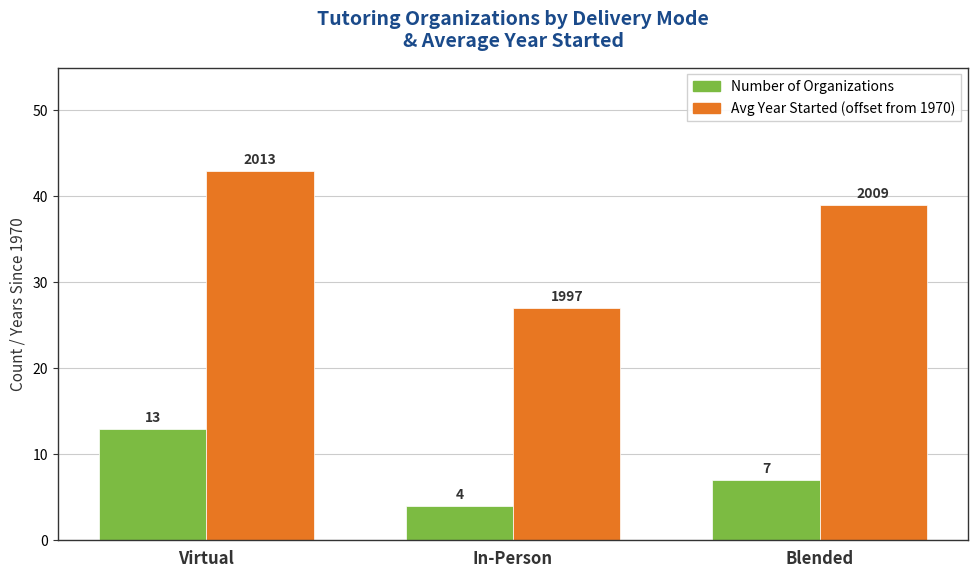

What are all the series names shown in the legend?

Number of Organizations, Avg Year Started (offset from 1970)